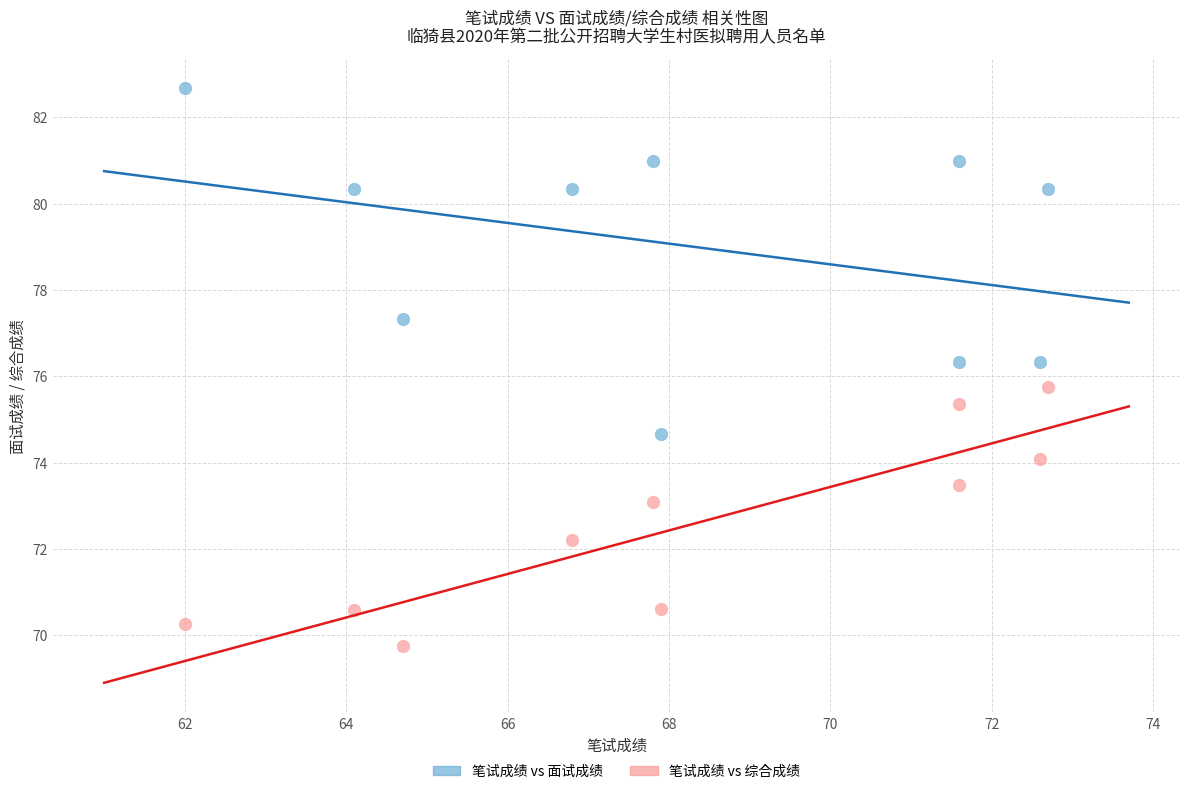

Which series has the largest Y range (max minus min)?

笔试成绩 vs 面试成绩